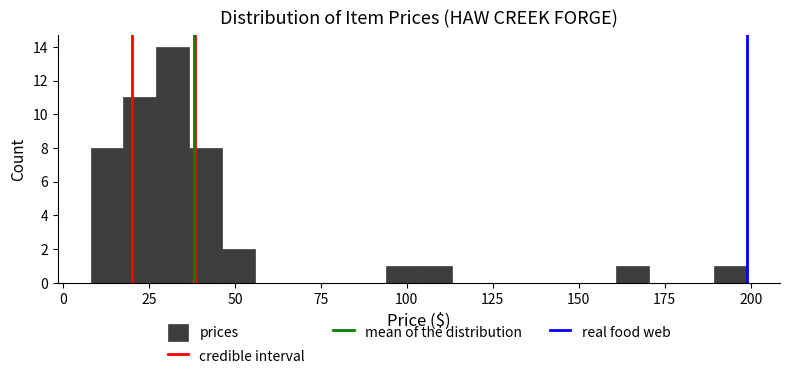

Read against the x-axis, roughly where is the centre of the tallest bar?

30